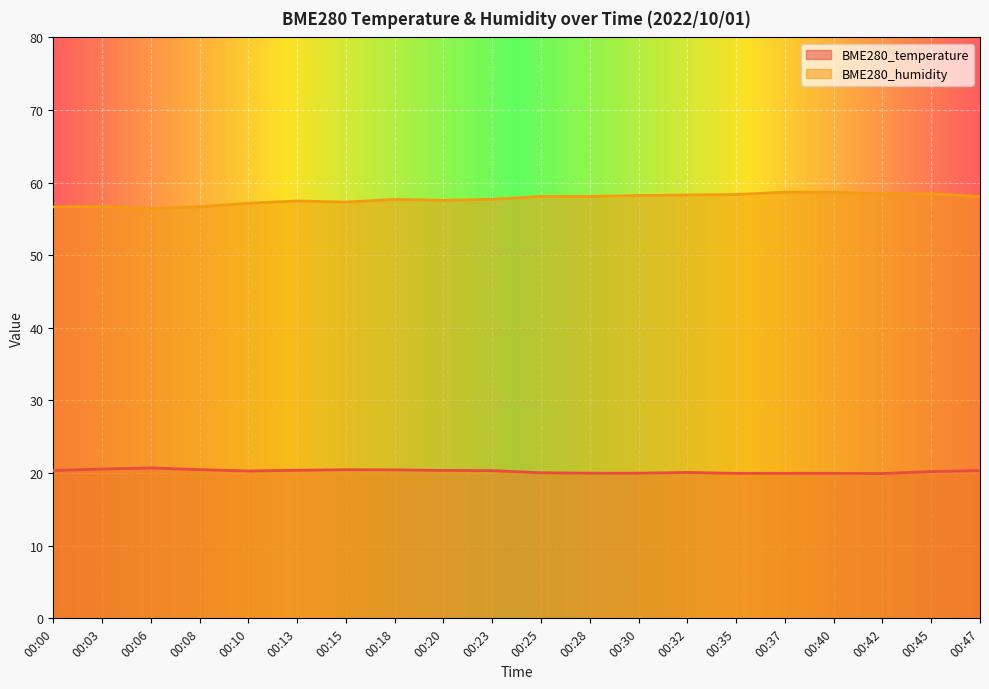

How many data points in BME280_humidity are above 58?

10